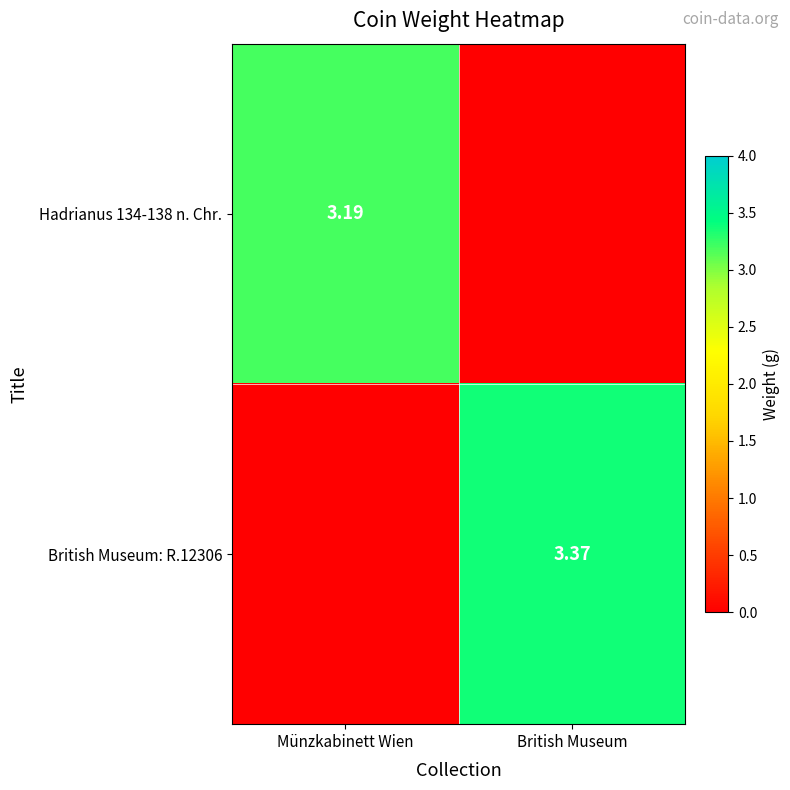

Between British Museum and Münzkabinett Wien, which is larger?

Münzkabinett Wien